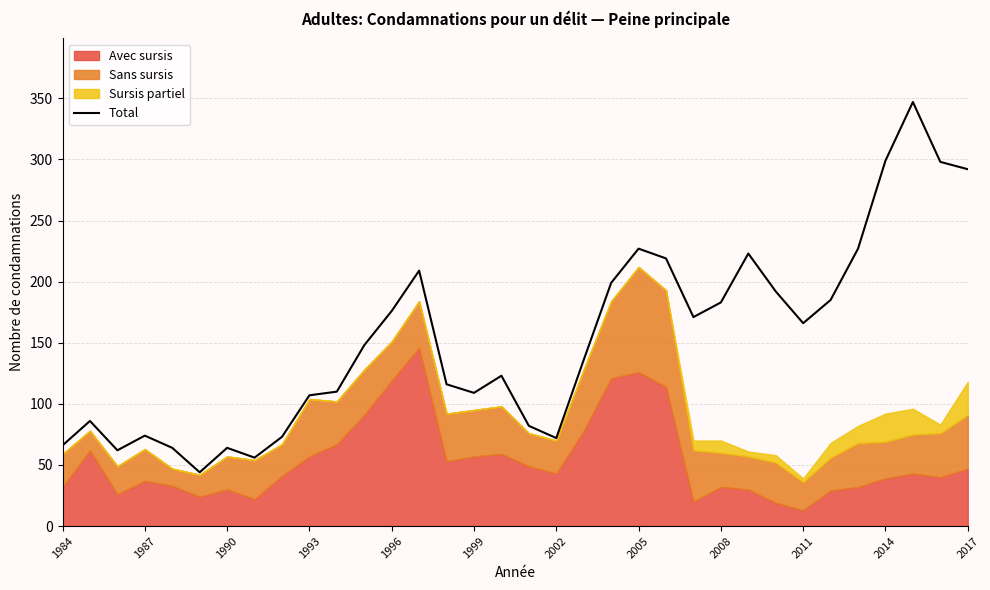

What is the highest value of the Total series?

347